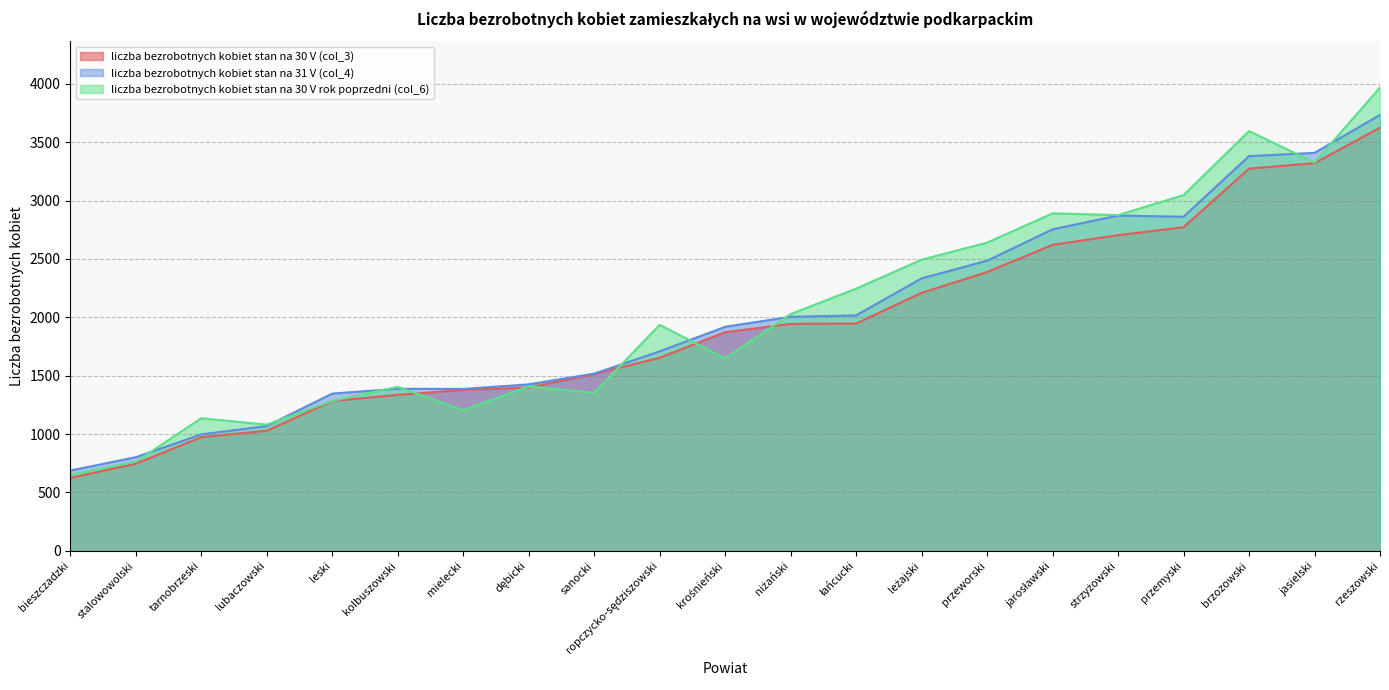

What is the average value of the liczba bezrobotnych kobiet stan na 31 V (col_4) series?

2005